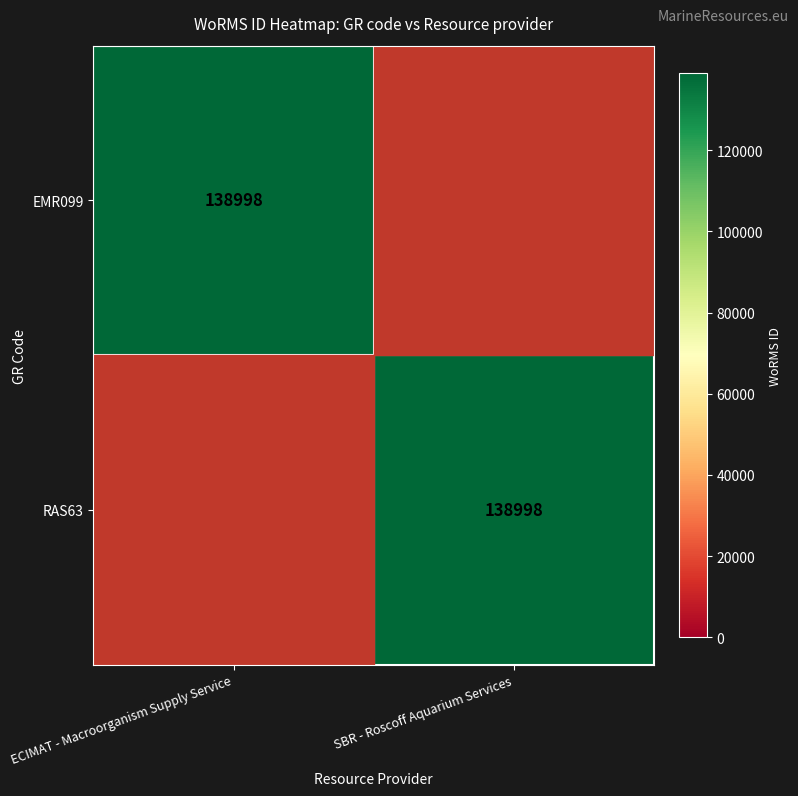

Is it true that RAS63 equals 138998 at SBR - Roscoff Aquarium Services?

True